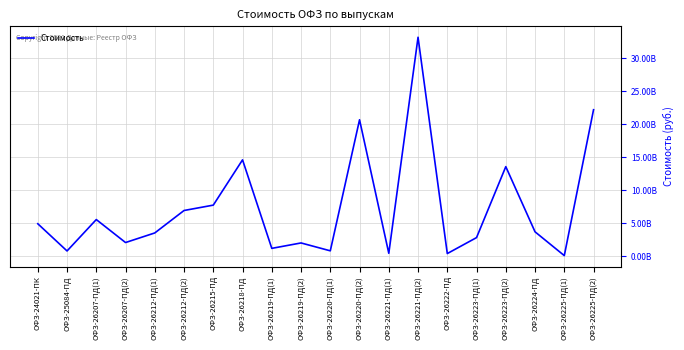

Where is the data nearest to the value 16649608922?

ОФЗ-26218-ПД